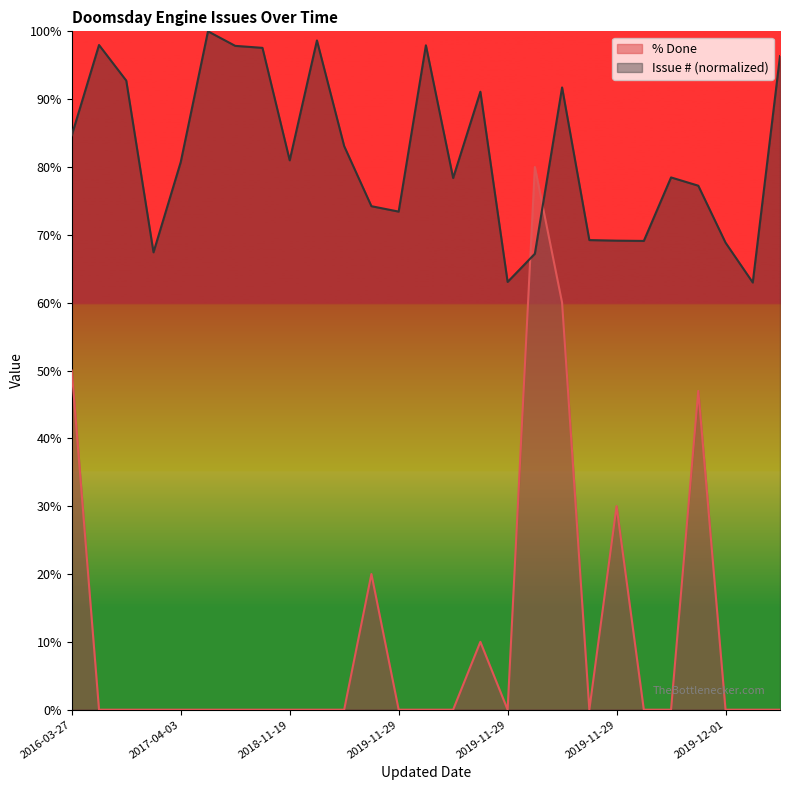

At which category does % Done reach its first local peak?

2019-11-29